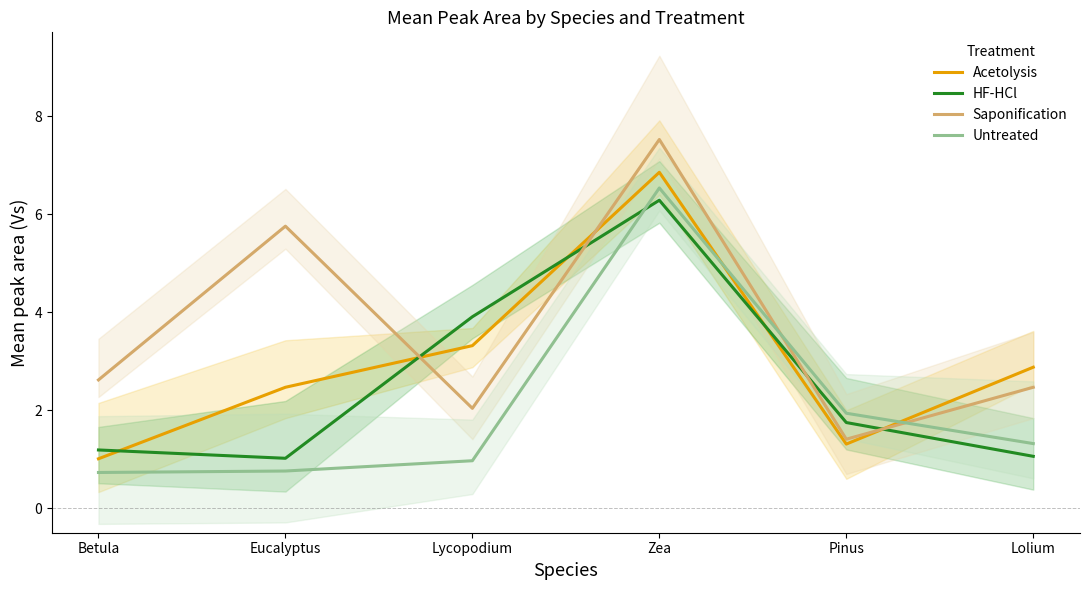

What position from the left is Zea?

4